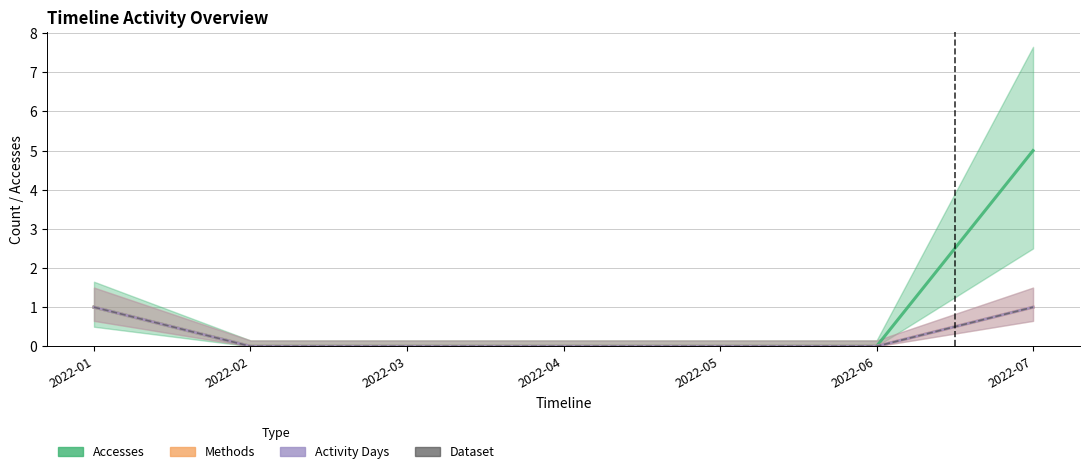

Count the Dataset values in the range 0 to 1.

7